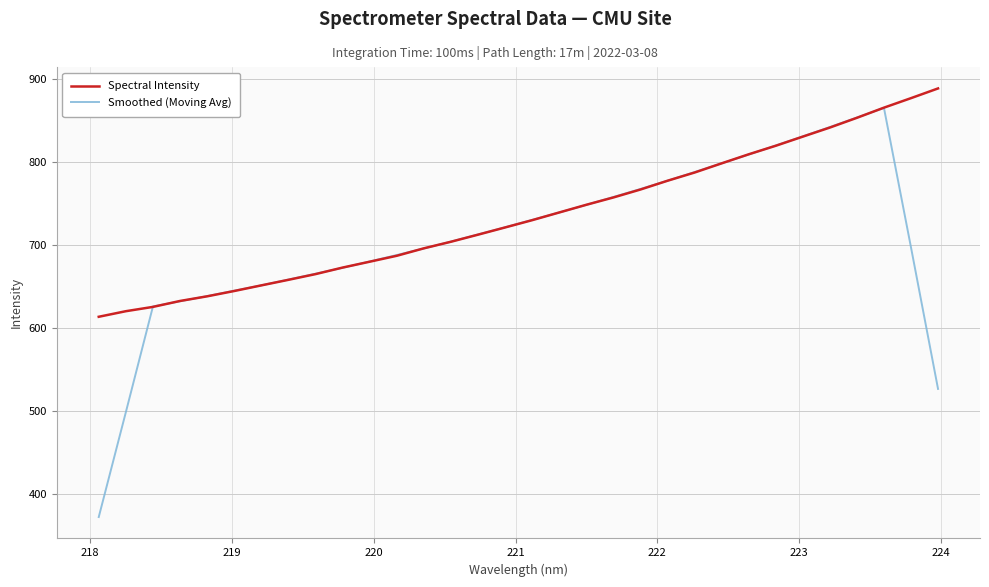

What is the difference between the maximum and minimum values in the Smoothed (Moving Avg) series?

493.6